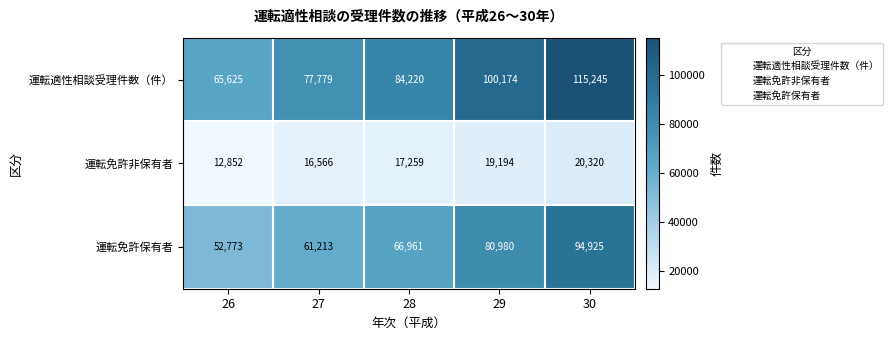

Which series has the largest range (max minus min)?

運転適性相談受理件数（件）